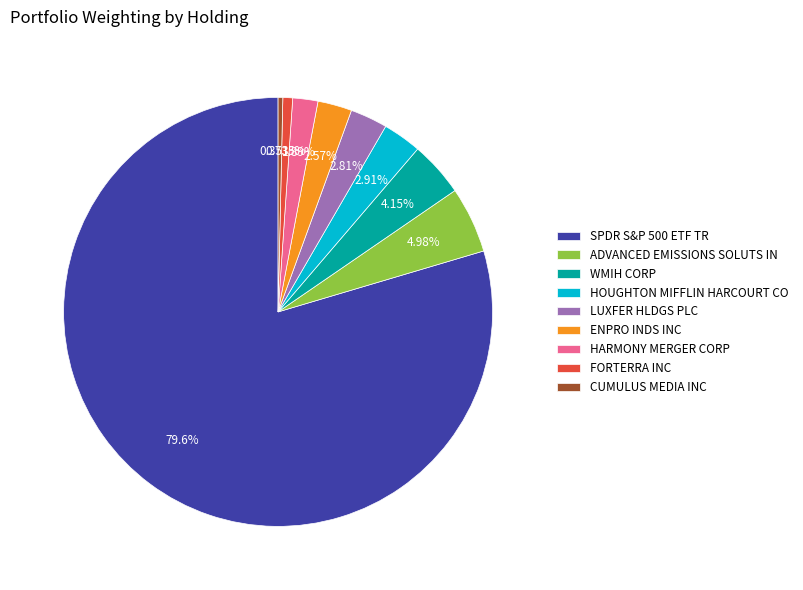

Which category accounts for the majority?

SPDR S&P 500 ETF TR